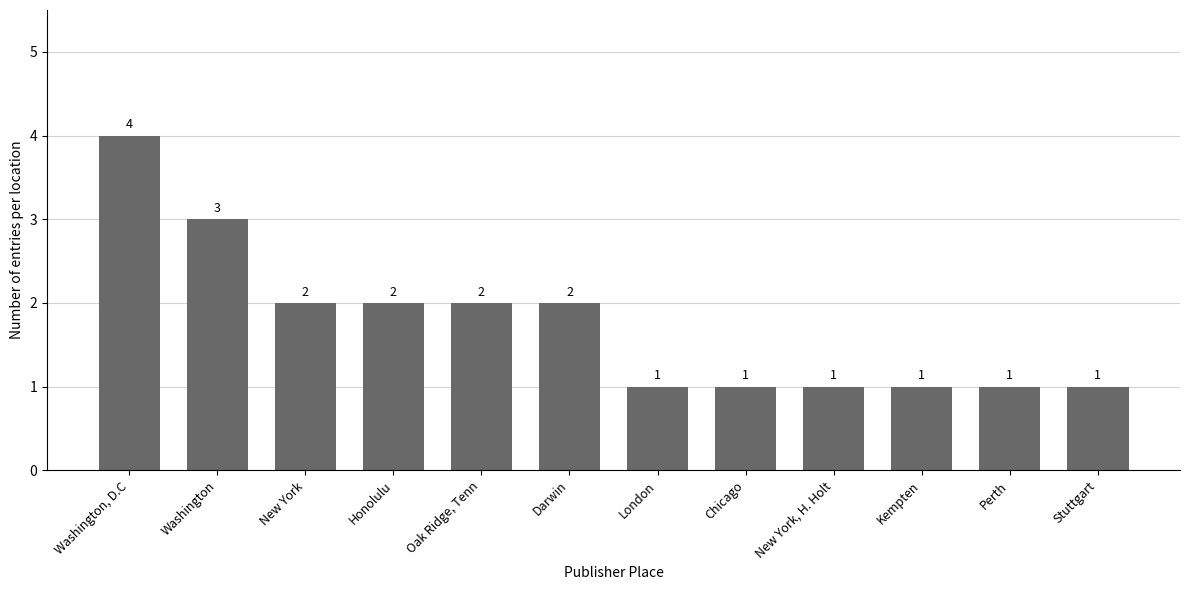

Which category has the highest value across all series?

Washington, D.C